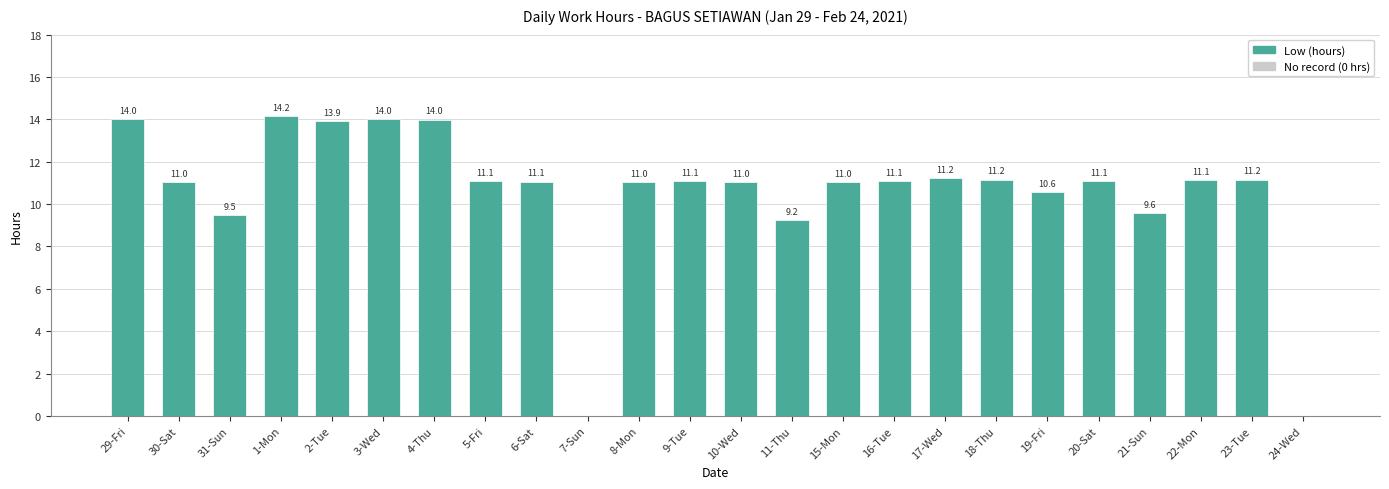

Between 19-Fri and 31-Sun, which is larger?

19-Fri